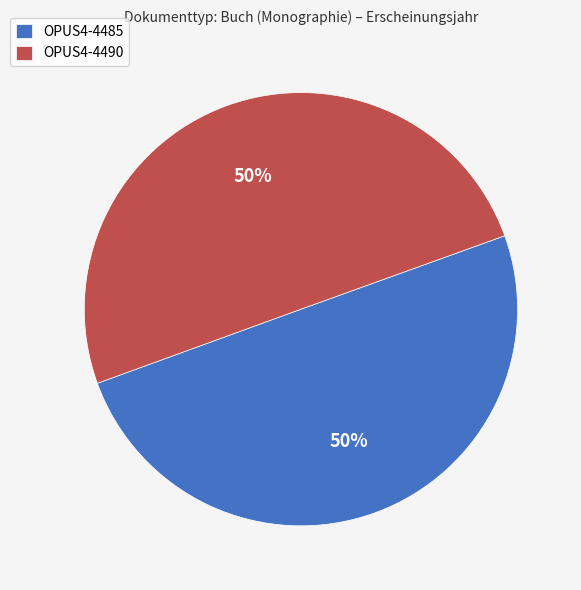

The OPUS4-4485 slice represents 50% of the pie. True or false?

True